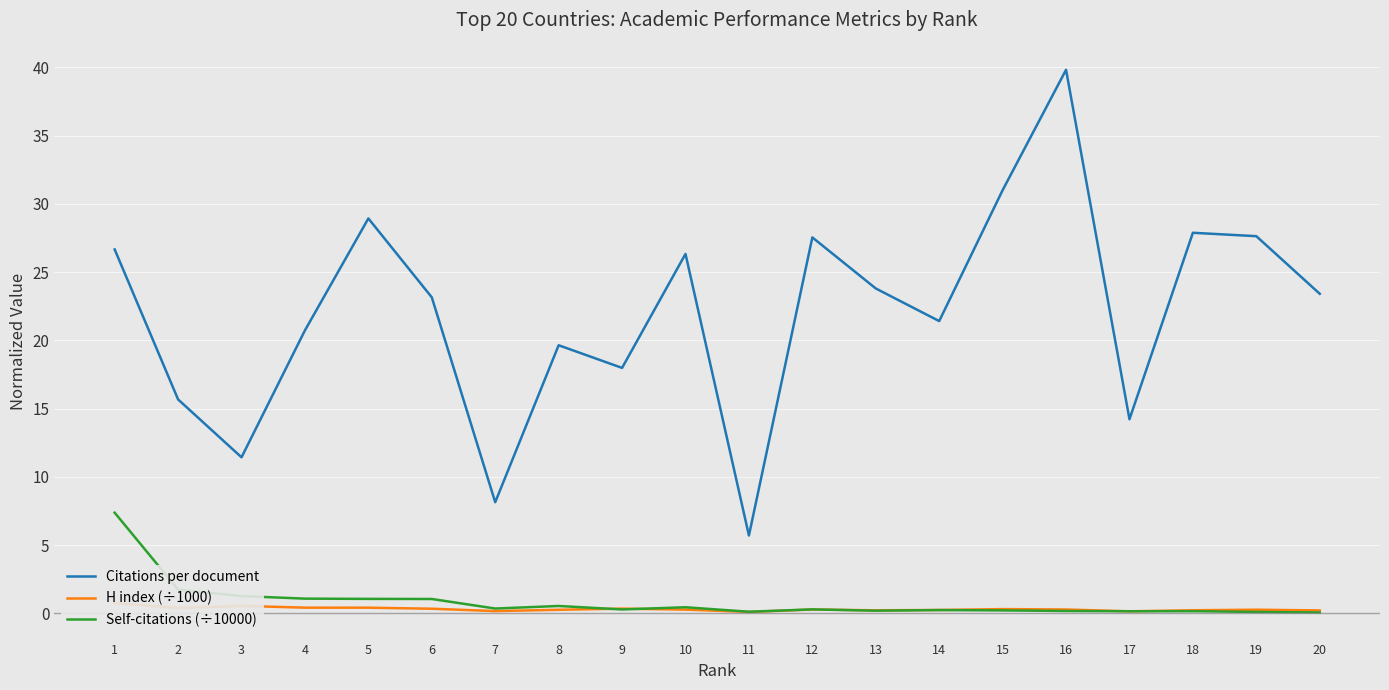

In Citations per document, how many points are lower than both neighbors (excluding endpoints)?

6